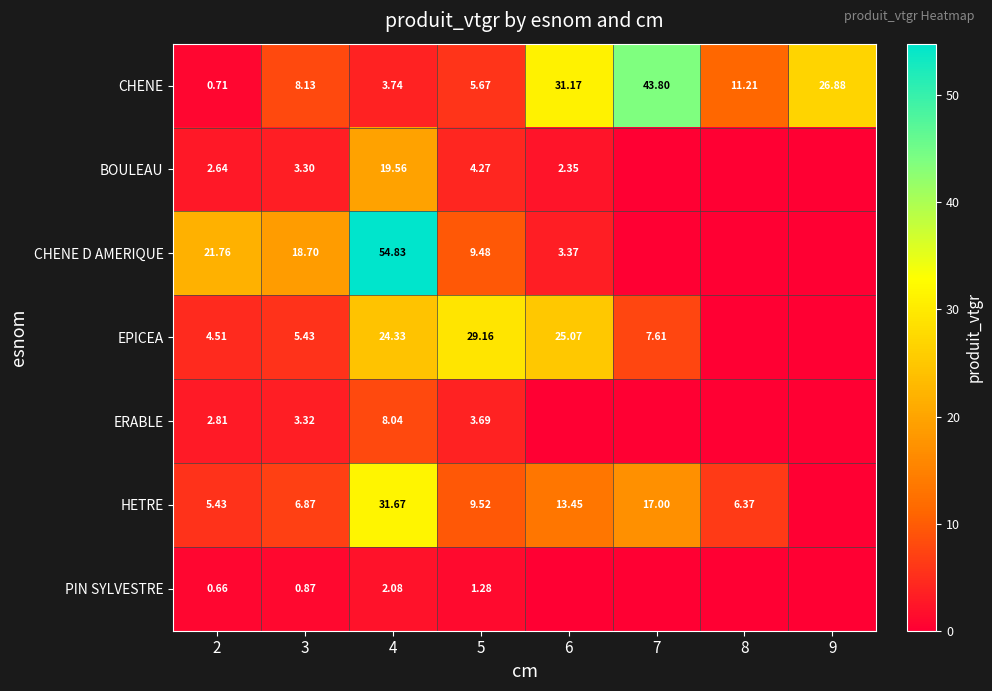

Between 3 and 6, which is larger?

6